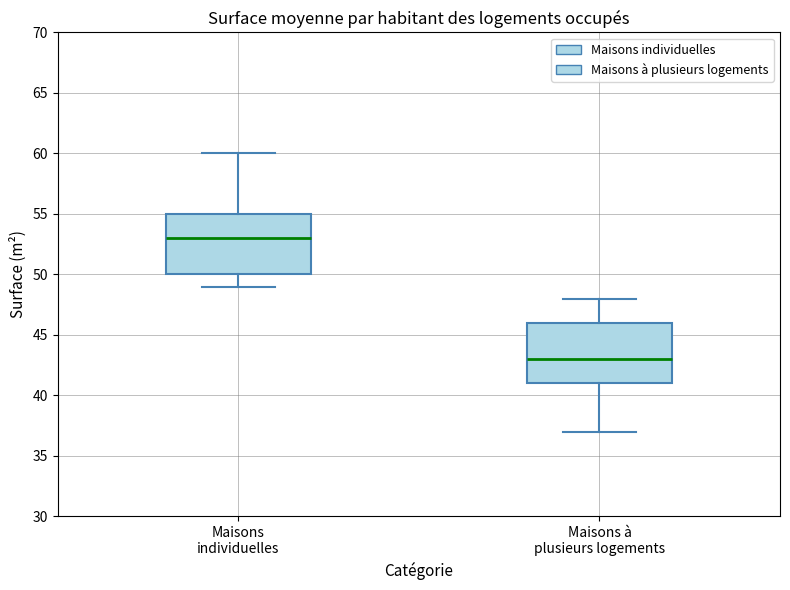

Where is the lower edge of the box for Maisons individuelles on the y-axis? The values are not printed on the chart, so give them approximately, as read against the axis.

50